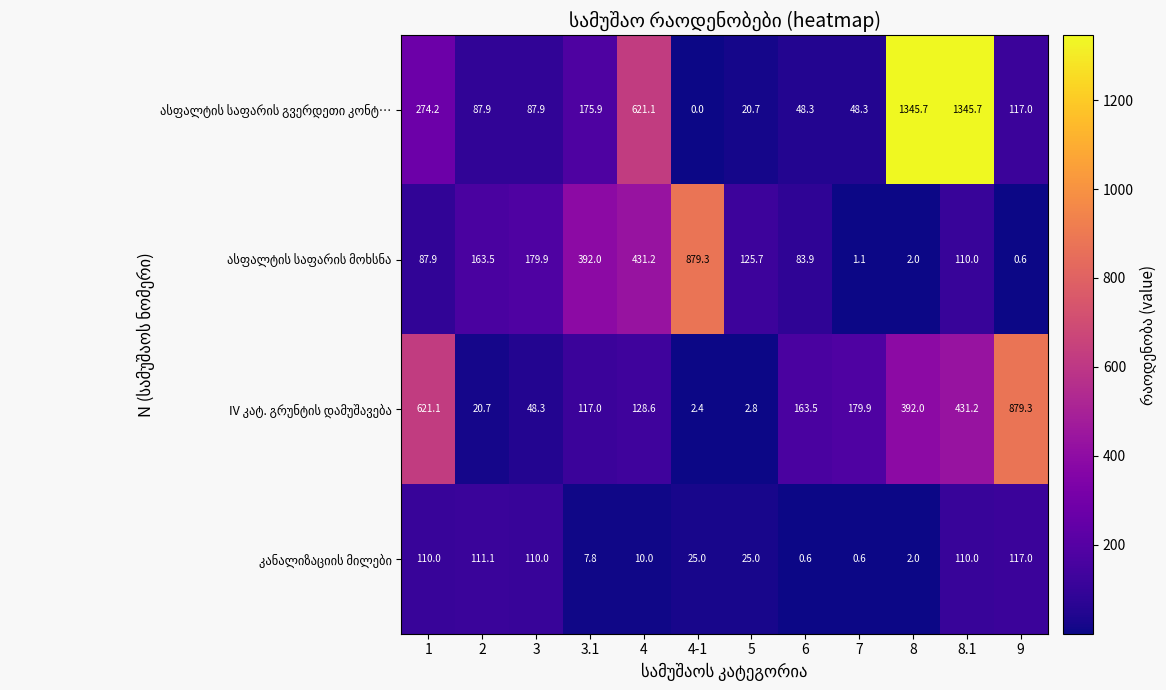

How many data points does each series have?

12